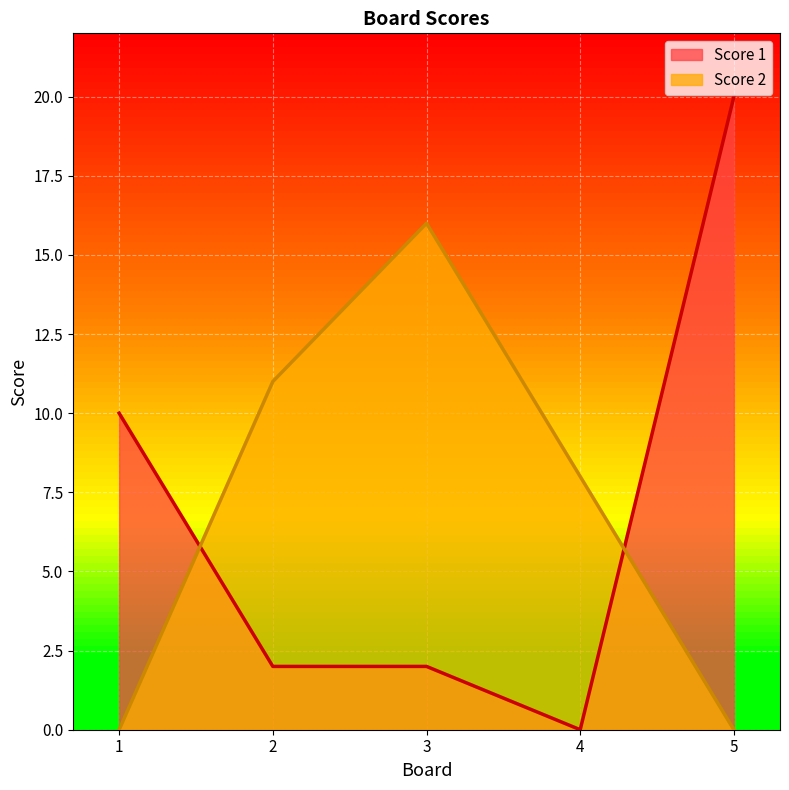

Between 3 and 4, which is larger?

3